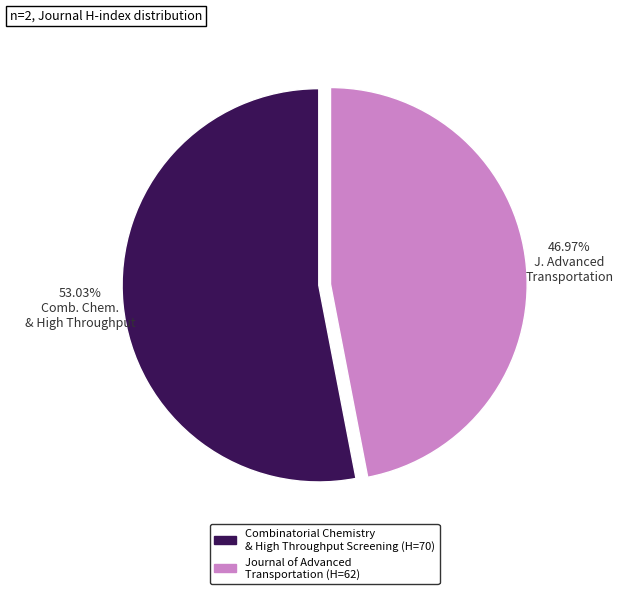

Is there a majority slice in this chart?

Yes